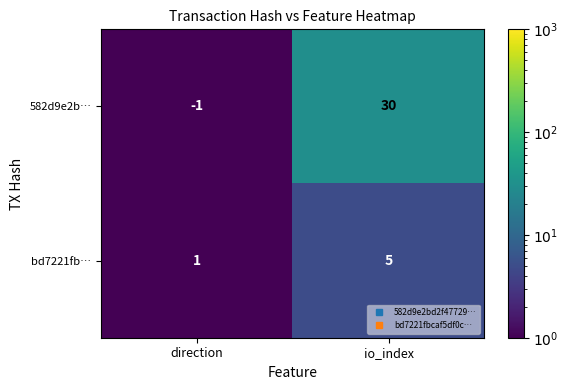

At which category does the chart reach its minimum across all series?

direction